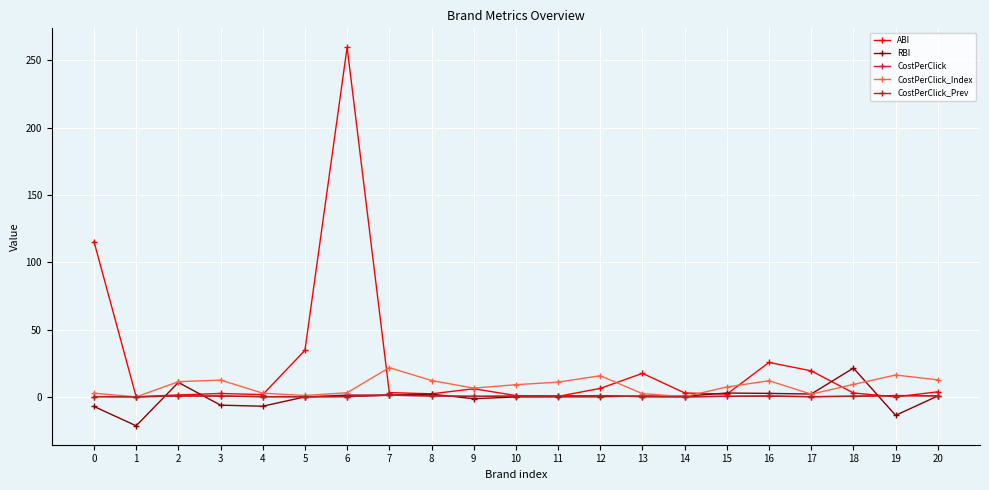

True or false: CostPerClick_Index has a value of 12.1 at 8.

True